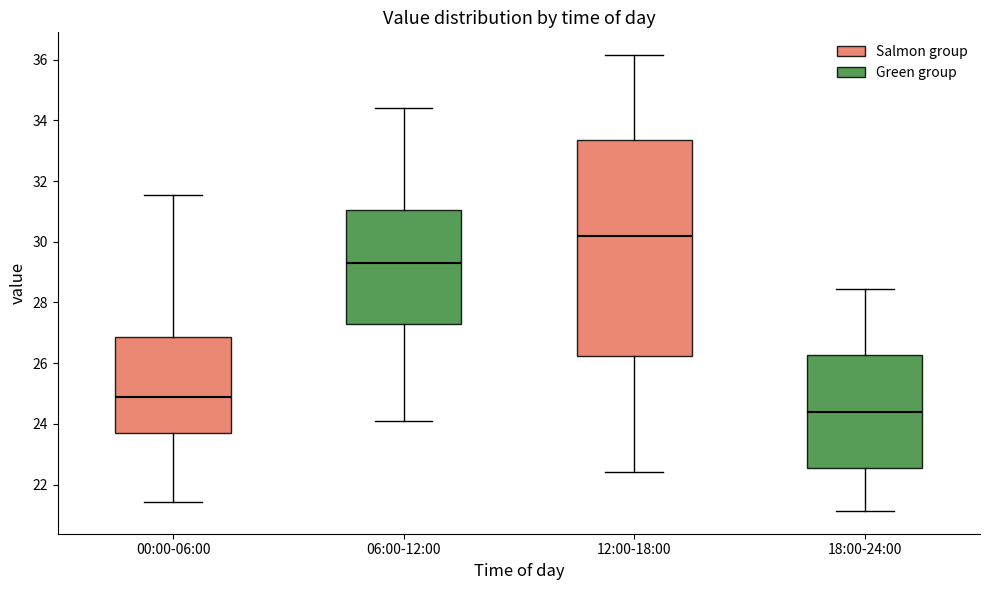

Which box is the tallest, from its lower edge to its upper edge?

12:00-18:00